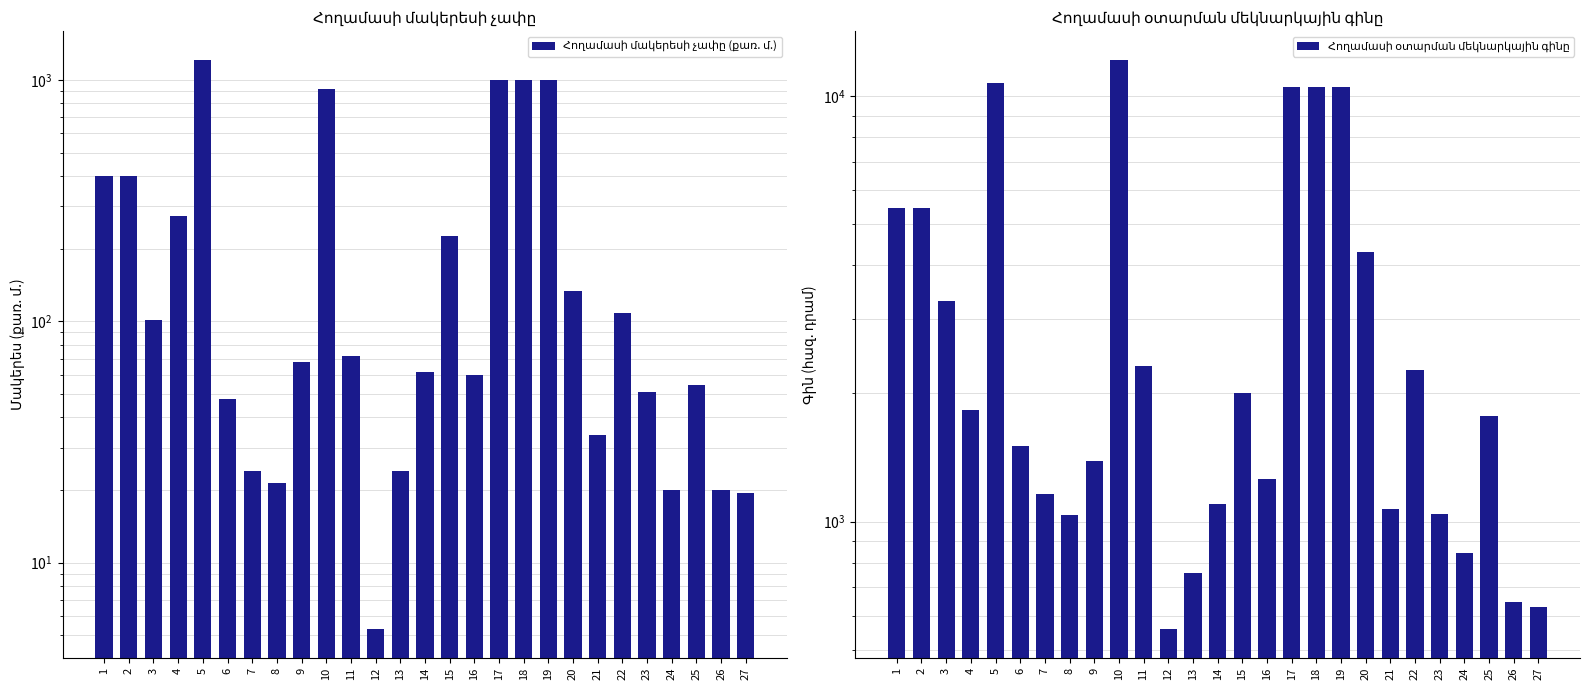

What value does the Հողամասի օտարման մեկնարկային գինը series have at 26?

648.0